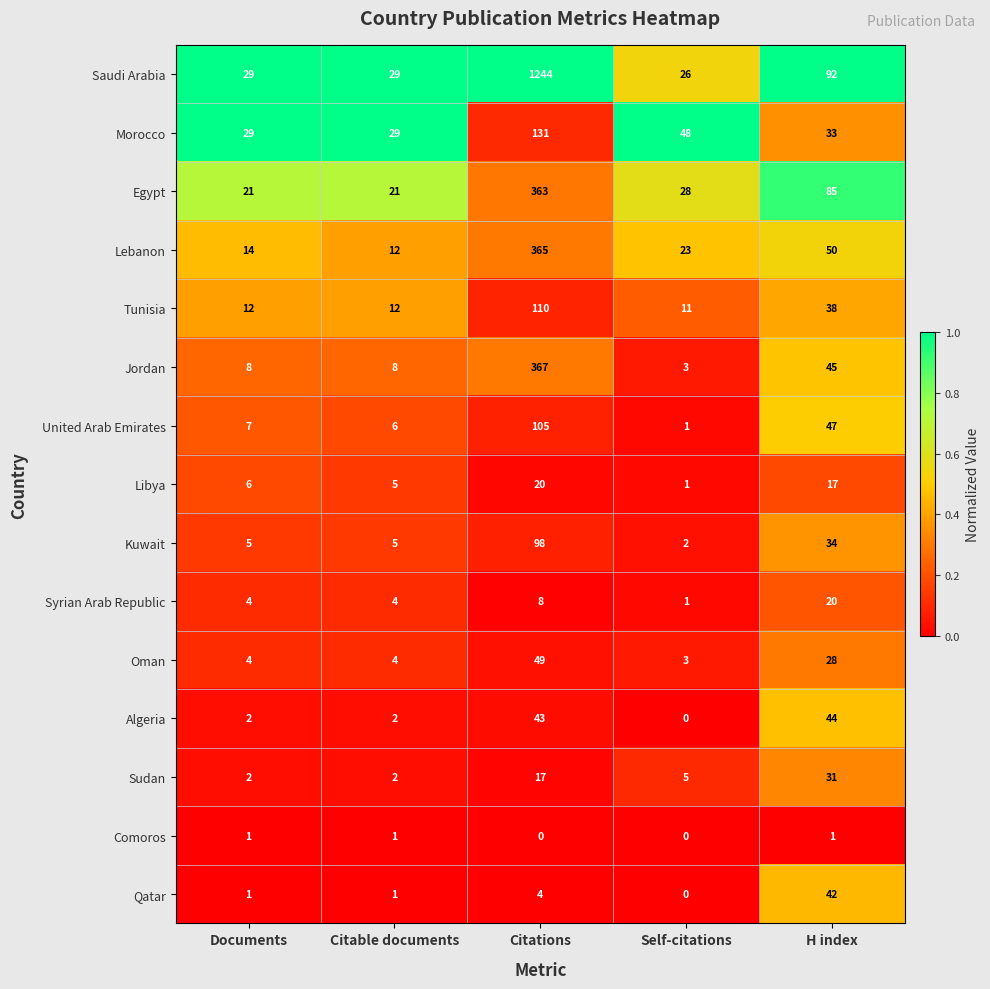

At which label does Morocco first exceed 33?

Citations